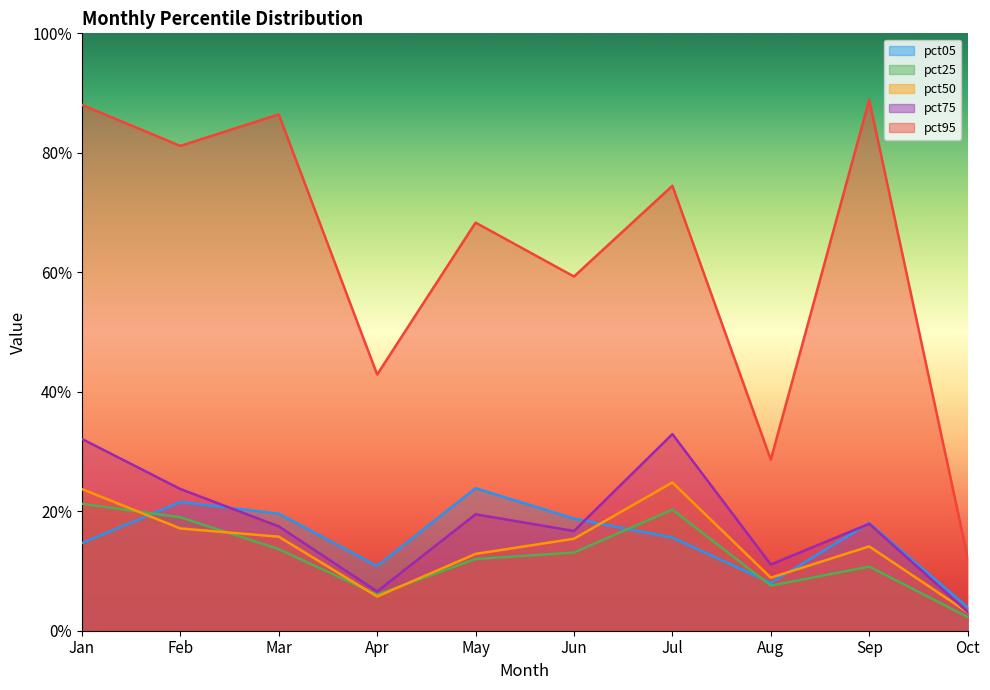

At which category does pct05 reach its first local peak?

Feb